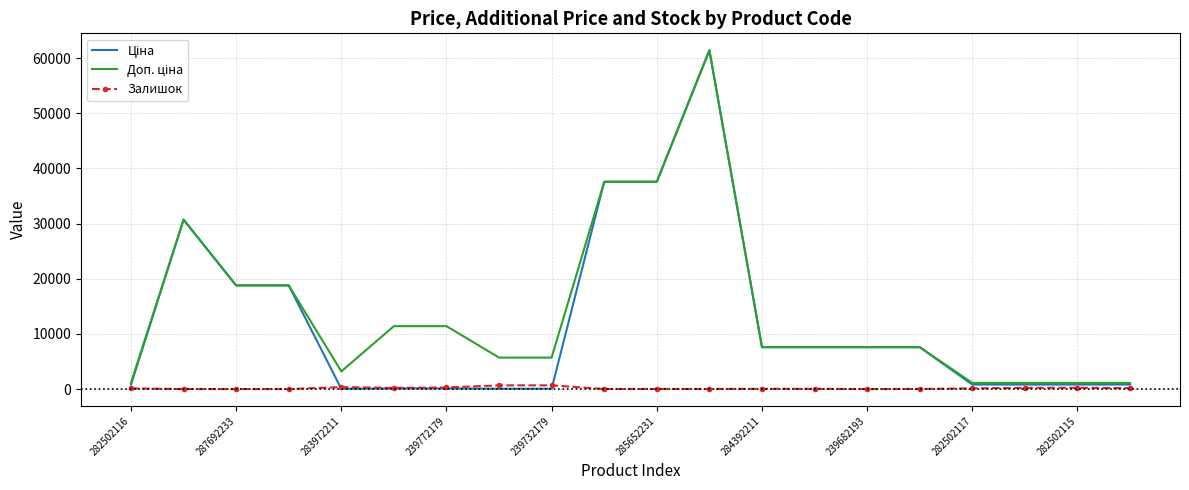

Count the number of categories in the chart.

20